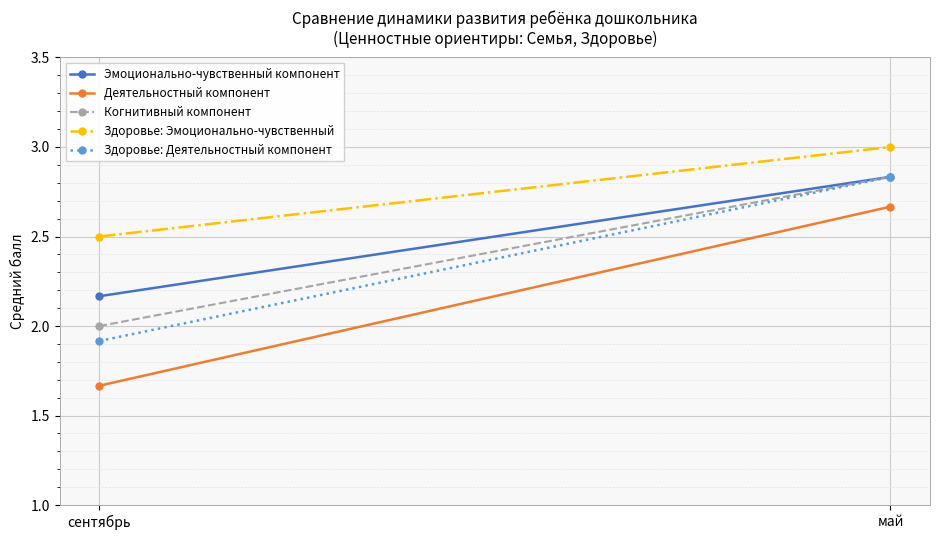

How many data points does each series have?

2